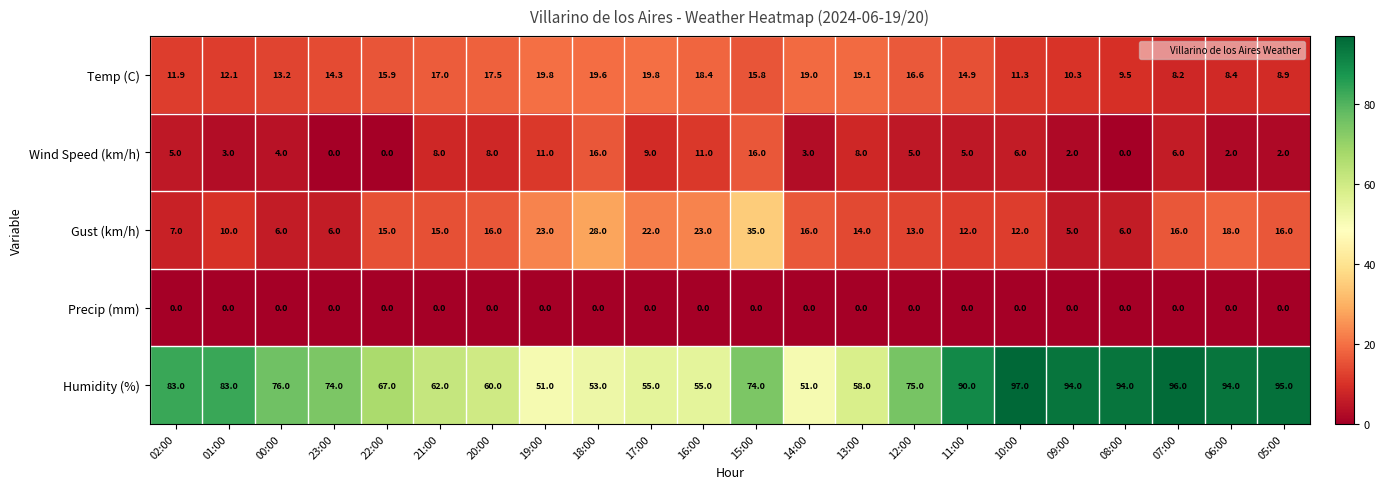

The Wind Speed (km/h) series shows -9.4 at 22:00. True or false?

False